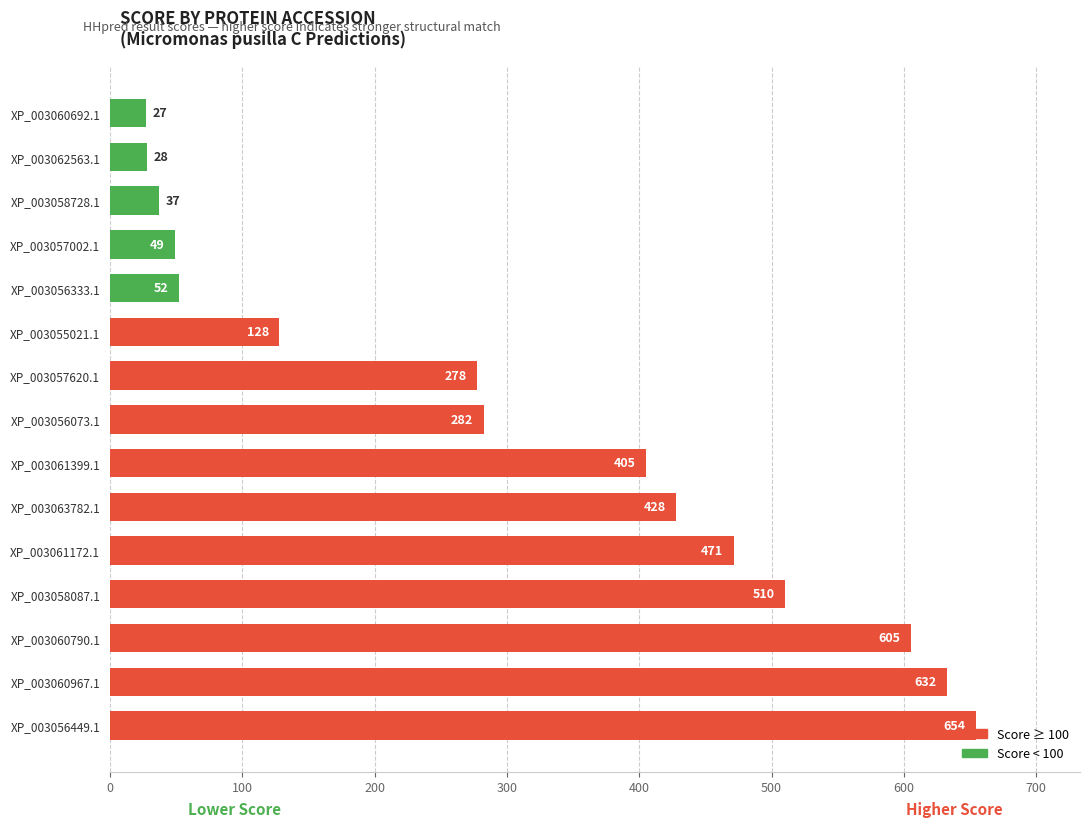

Which label corresponds to the smallest value in the chart?

XP_003060692.1